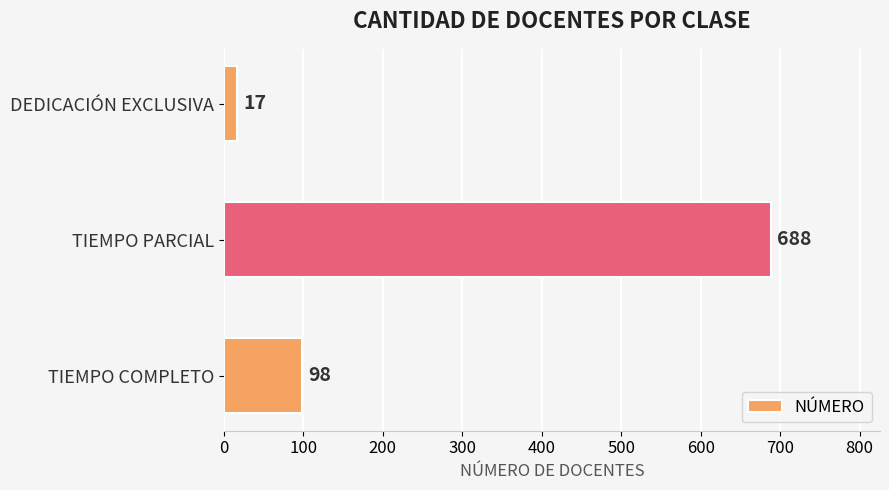

Reading bottom to top, transcribe all the data shown in this chart.

98	688	17